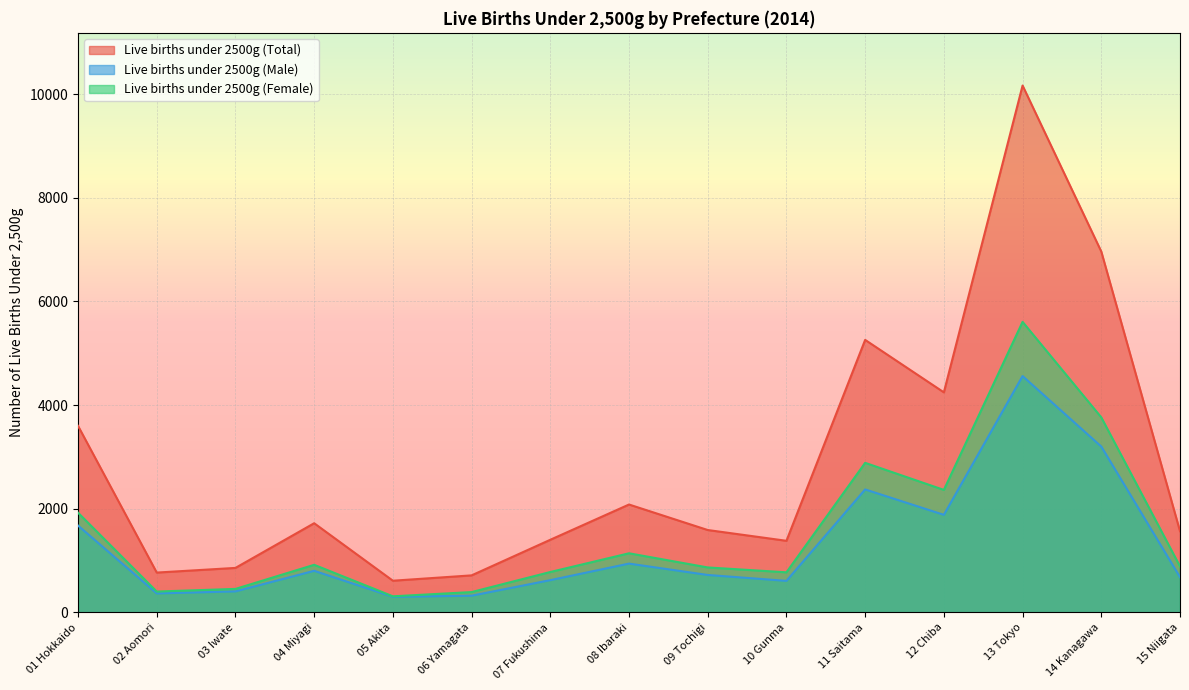

Which has a higher value, 05 Akita or 04 Miyagi?

04 Miyagi